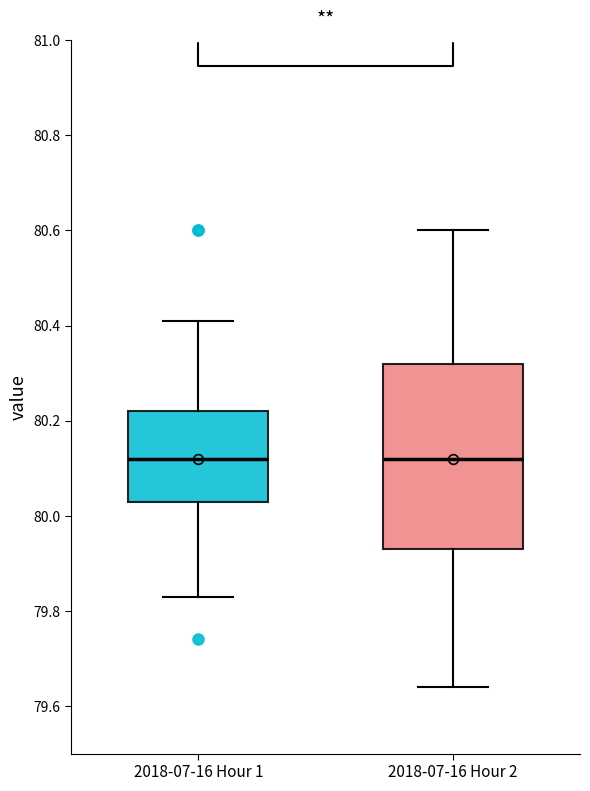

Comparing the boxes themselves (not the whiskers), which one is the tallest?

2018-07-16 Hour 2